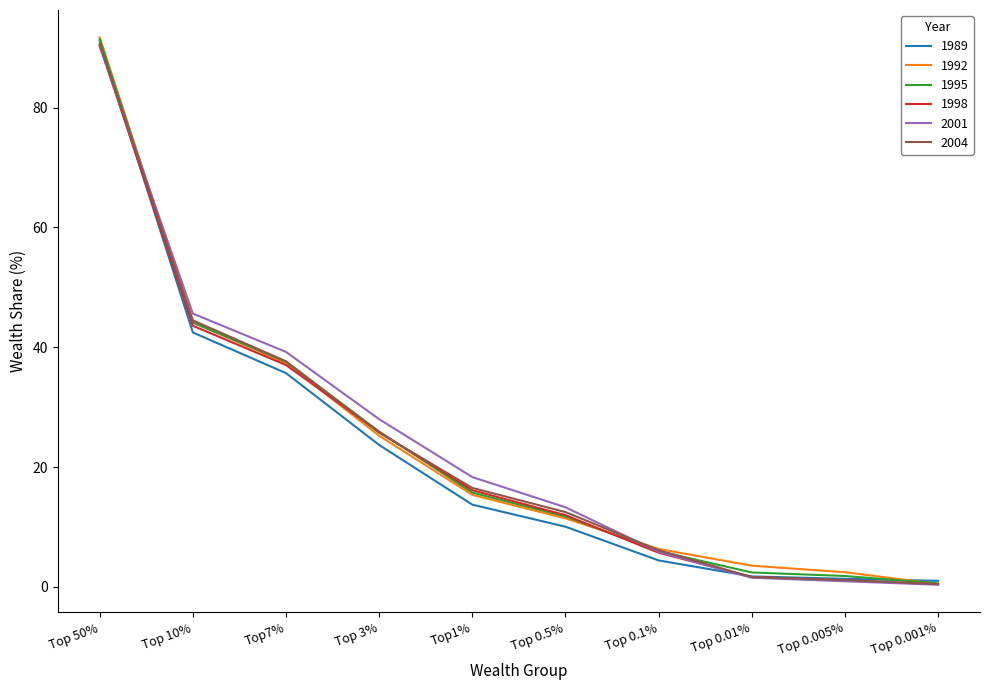

Is the value of 1998 at Top7% greater than the value of 1995 at Top 50%?

No